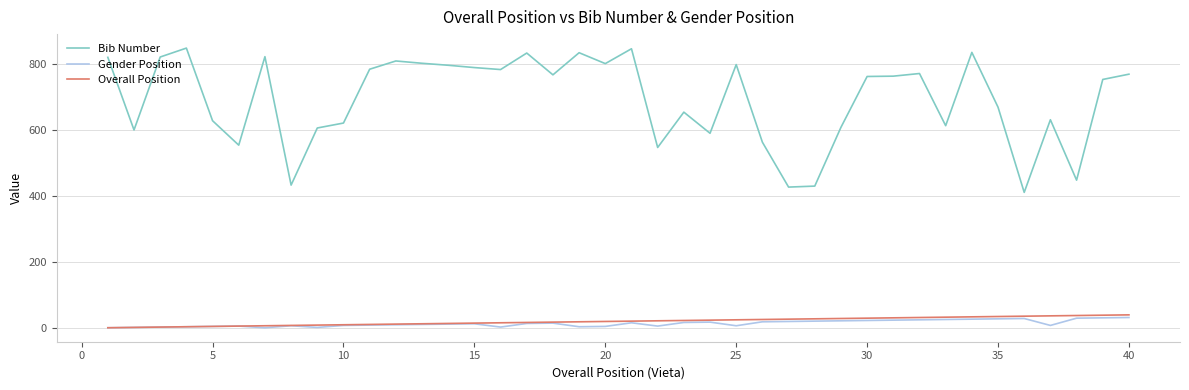

What is the highest value of the Overall Position series?

40